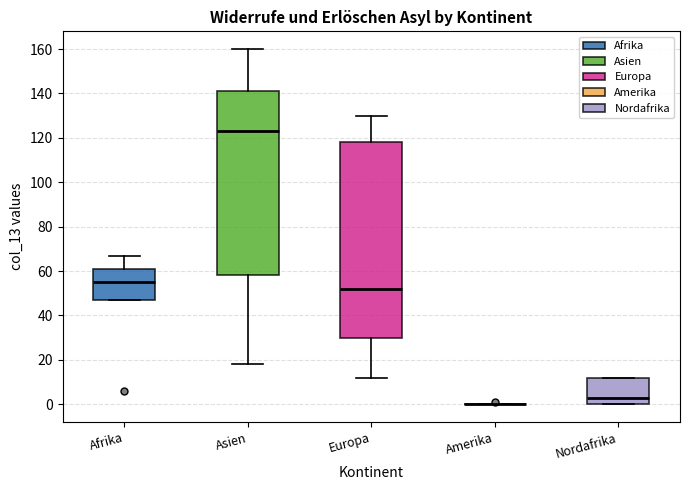

Where does the lower whisker of the box for Europa end on the y-axis? The values are not printed on the chart, so give them approximately, as read against the axis.

12